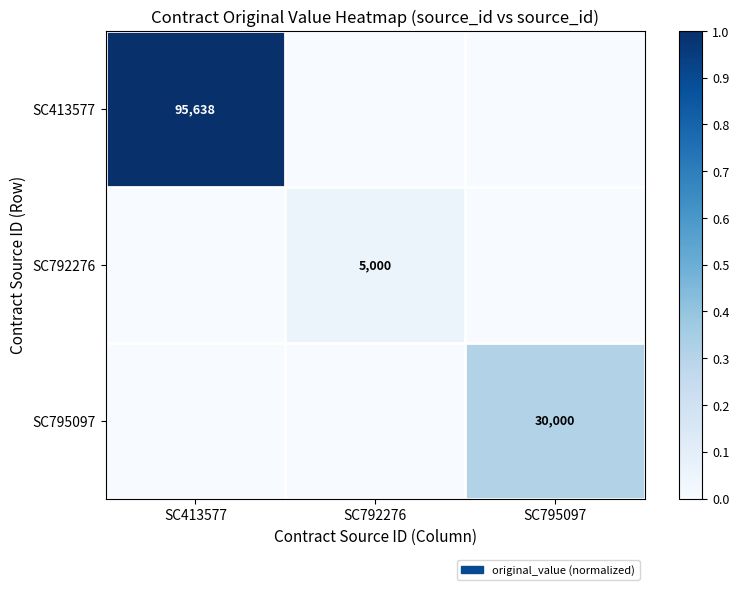

Is it true that SC792276 equals 7366 at SC792276?

False